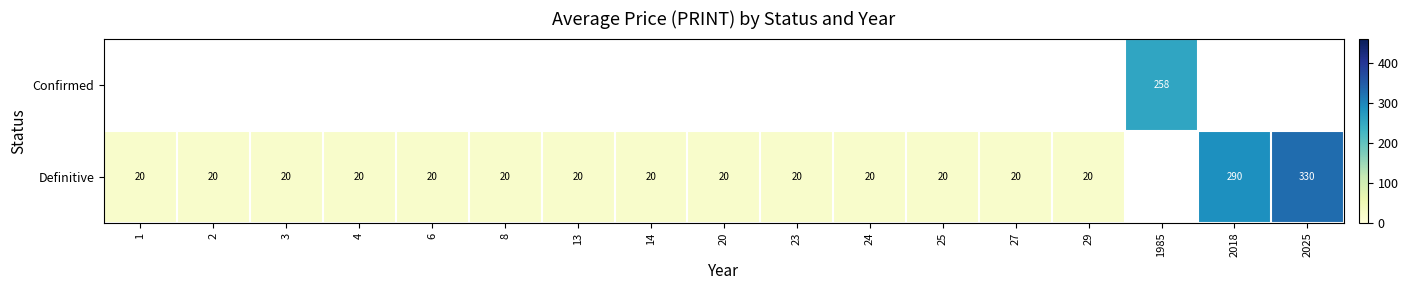

What is the maximum value shown in the chart?

330.0